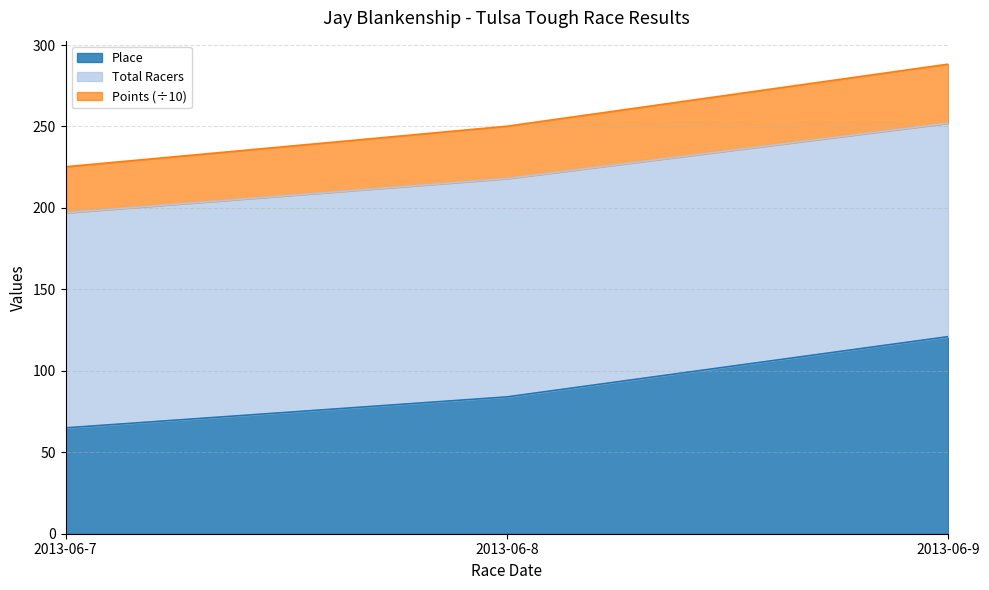

List the labels in order of Place value, largest first.

2013-06-9, 2013-06-8, 2013-06-7